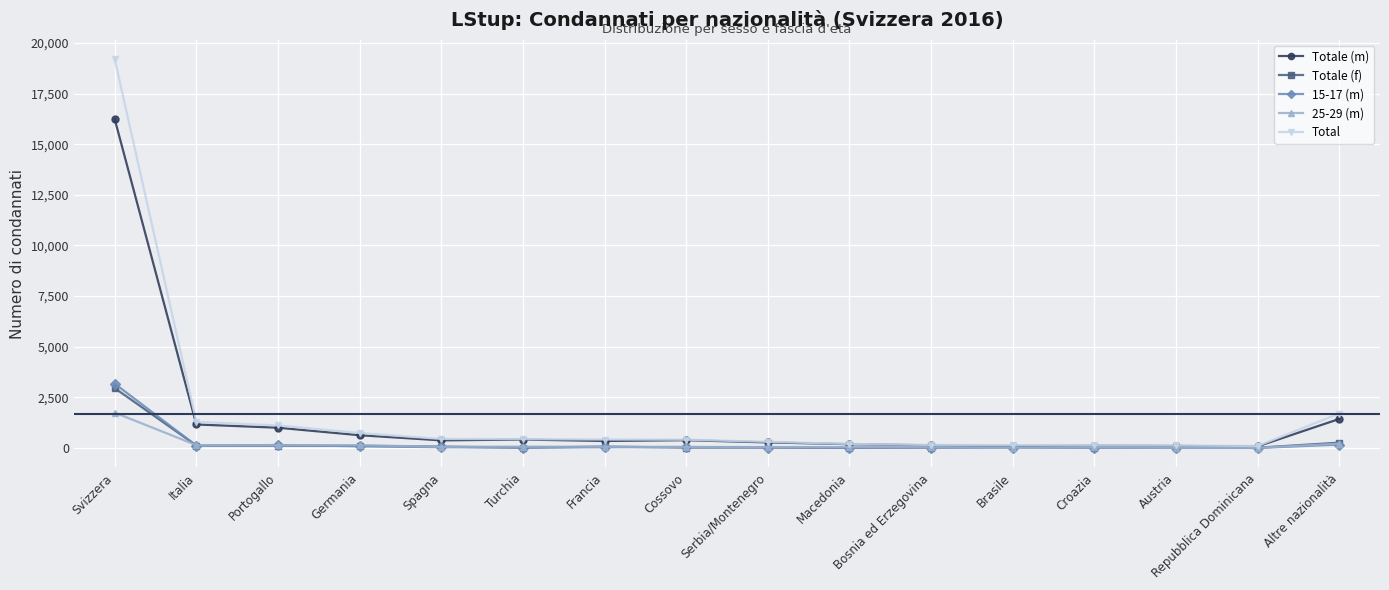

What is the difference between the second highest and minimum values in the Totale (f) series?

255